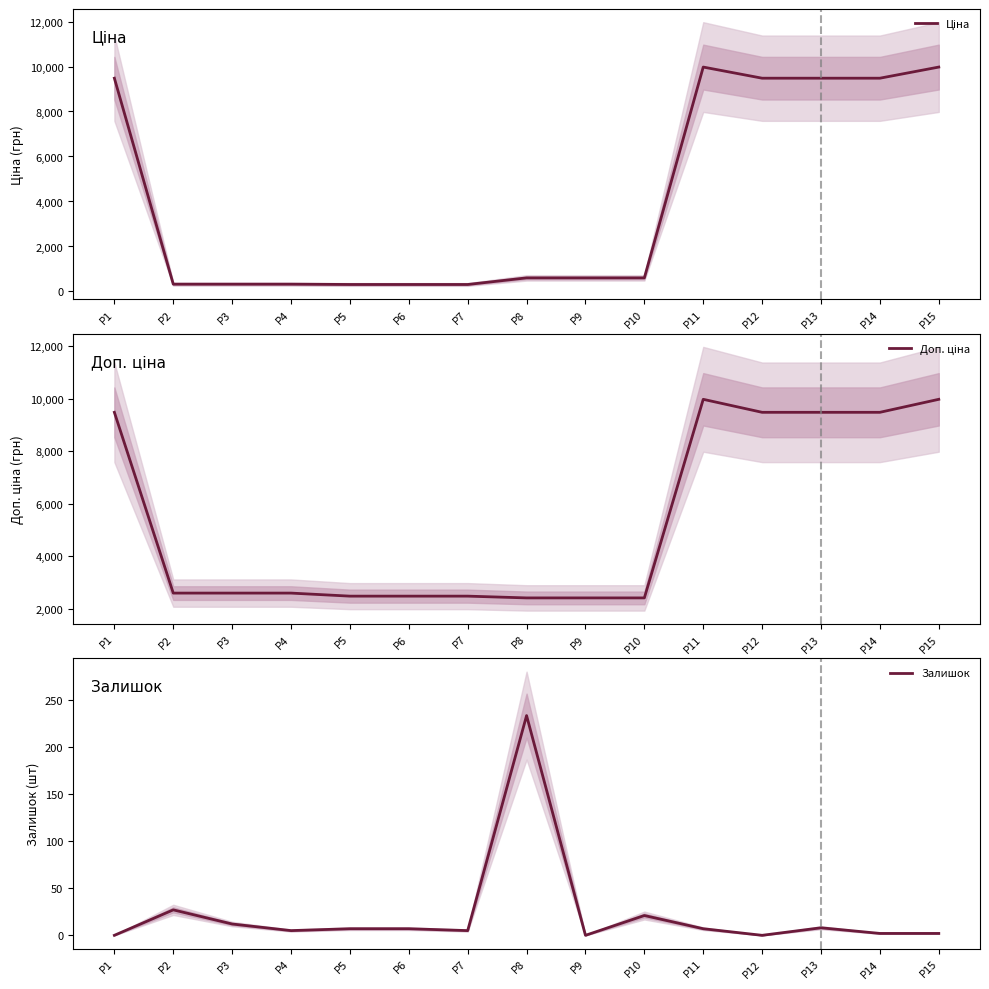

Which series has the largest range (max minus min)?

Ціна